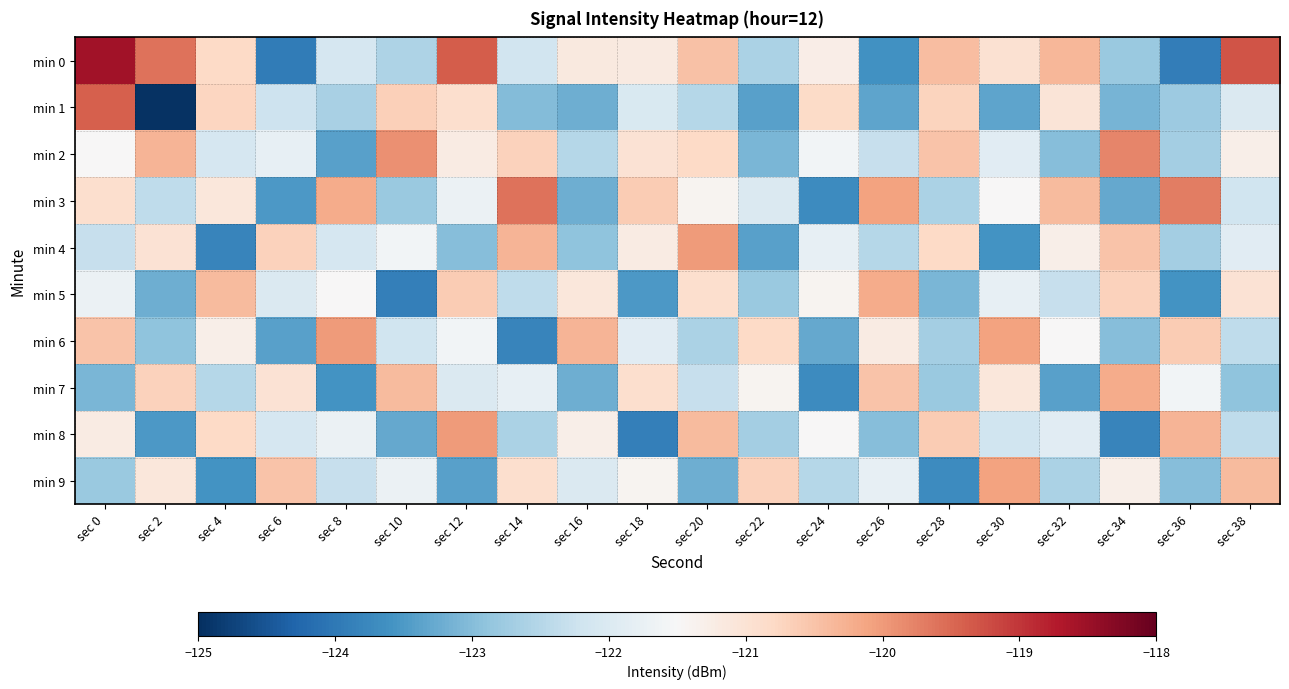

Reading right to left, extract all data points from this chart.

min 0: sec 38=-119.3	sec 36=-123.9	sec 34=-122.8	sec 32=-120.3	sec 30=-121.0	sec 28=-120.4	sec 26=-123.6	sec 24=-121.3	sec 22=-122.6	sec 20=-120.5	sec 18=-121.2	sec 16=-121.2	sec 14=-122.2	sec 12=-119.4	sec 10=-122.6	sec 8=-122.1	sec 6=-123.9	sec 4=-120.8	sec 2=-119.6	sec 0=-118.6
min 1: sec 38=-122.0	sec 36=-122.8	sec 34=-123.1	sec 32=-121.0	sec 30=-123.4	sec 28=-120.7	sec 26=-123.3	sec 24=-120.8	sec 22=-123.4	sec 20=-122.5	sec 18=-122.0	sec 16=-123.2	sec 14=-123.0	sec 12=-120.9	sec 10=-120.7	sec 8=-122.6	sec 6=-122.2	sec 4=-120.7	sec 2=-125.0	sec 0=-119.4
min 2: sec 38=-121.3	sec 36=-122.7	sec 34=-119.8	sec 32=-123.0	sec 30=-121.9	sec 28=-120.5	sec 26=-122.3	sec 24=-121.6	sec 22=-123.1	sec 20=-120.8	sec 18=-121.0	sec 16=-122.5	sec 14=-120.7	sec 12=-121.2	sec 10=-119.9	sec 8=-123.4	sec 6=-121.8	sec 4=-122.1	sec 2=-120.3	sec 0=-121.5
min 3: sec 38=-122.2	sec 36=-119.7	sec 34=-123.3	sec 32=-120.4	sec 30=-121.5	sec 28=-122.6	sec 26=-120.1	sec 24=-123.7	sec 22=-122.0	sec 20=-121.4	sec 18=-120.6	sec 16=-123.2	sec 14=-119.6	sec 12=-121.7	sec 10=-122.8	sec 8=-120.2	sec 6=-123.5	sec 4=-121.1	sec 2=-122.4	sec 0=-120.9
min 4: sec 38=-121.9	sec 36=-122.7	sec 34=-120.5	sec 32=-121.3	sec 30=-123.6	sec 28=-120.8	sec 26=-122.5	sec 24=-121.8	sec 22=-123.4	sec 20=-120.0	sec 18=-121.2	sec 16=-122.9	sec 14=-120.3	sec 12=-123.0	sec 10=-121.6	sec 8=-122.1	sec 6=-120.7	sec 4=-123.8	sec 2=-121.0	sec 0=-122.3
min 5: sec 38=-121.0	sec 36=-123.6	sec 34=-120.7	sec 32=-122.3	sec 30=-121.8	sec 28=-123.1	sec 26=-120.2	sec 24=-121.4	sec 22=-122.8	sec 20=-120.9	sec 18=-123.5	sec 16=-121.1	sec 14=-122.4	sec 12=-120.6	sec 10=-123.9	sec 8=-121.5	sec 6=-122.0	sec 4=-120.4	sec 2=-123.2	sec 0=-121.7
min 6: sec 38=-122.4	sec 36=-120.6	sec 34=-123.0	sec 32=-121.5	sec 30=-120.1	sec 28=-122.7	sec 26=-121.2	sec 24=-123.3	sec 22=-120.8	sec 20=-122.6	sec 18=-121.9	sec 16=-120.3	sec 14=-123.8	sec 12=-121.6	sec 10=-122.2	sec 8=-120.0	sec 6=-123.4	sec 4=-121.3	sec 2=-122.9	sec 0=-120.5
min 7: sec 38=-122.9	sec 36=-121.6	sec 34=-120.2	sec 32=-123.4	sec 30=-121.1	sec 28=-122.8	sec 26=-120.5	sec 24=-123.7	sec 22=-121.4	sec 20=-122.3	sec 18=-120.9	sec 16=-123.2	sec 14=-121.8	sec 12=-122.0	sec 10=-120.4	sec 8=-123.6	sec 6=-121.0	sec 4=-122.5	sec 2=-120.7	sec 0=-123.1
min 8: sec 38=-122.4	sec 36=-120.3	sec 34=-123.8	sec 32=-121.9	sec 30=-122.2	sec 28=-120.6	sec 26=-123.0	sec 24=-121.5	sec 22=-122.7	sec 20=-120.4	sec 18=-123.9	sec 16=-121.3	sec 14=-122.6	sec 12=-120.0	sec 10=-123.3	sec 8=-121.7	sec 6=-122.1	sec 4=-120.8	sec 2=-123.5	sec 0=-121.2
min 9: sec 38=-120.4	sec 36=-123.0	sec 34=-121.3	sec 32=-122.6	sec 30=-120.1	sec 28=-123.7	sec 26=-121.8	sec 24=-122.5	sec 22=-120.7	sec 20=-123.2	sec 18=-121.4	sec 16=-122.0	sec 14=-120.9	sec 12=-123.4	sec 10=-121.7	sec 8=-122.3	sec 6=-120.5	sec 4=-123.6	sec 2=-121.1	sec 0=-122.8